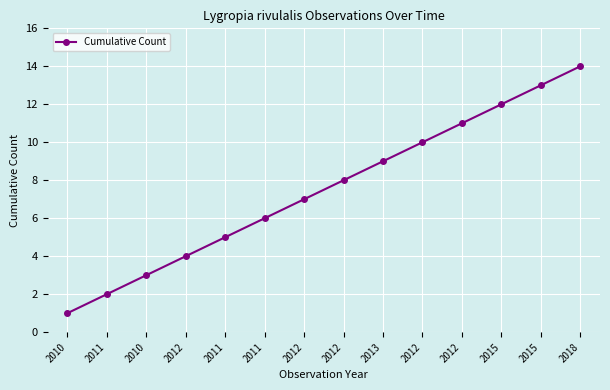

What is the difference between the values at 2012 and 2015?

1